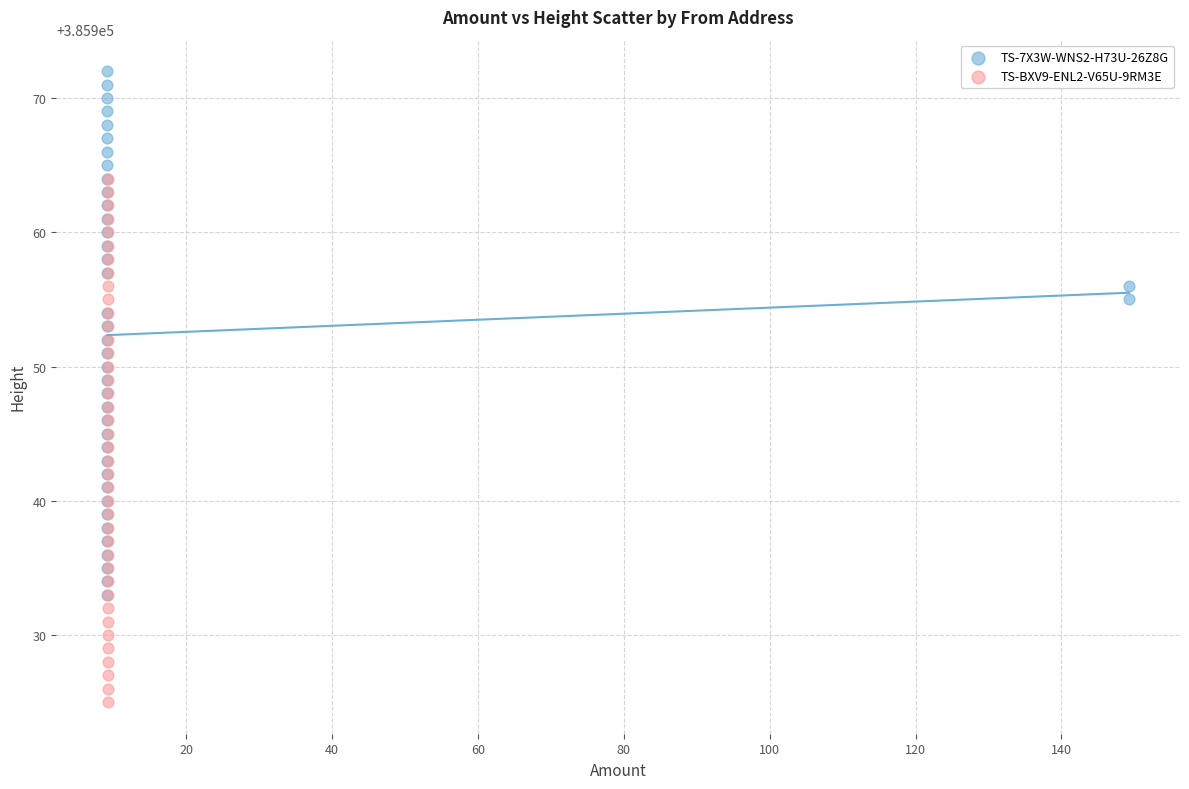

Which series reaches the minimum Y coordinate?

TS-BXV9-ENL2-V65U-9RM3E